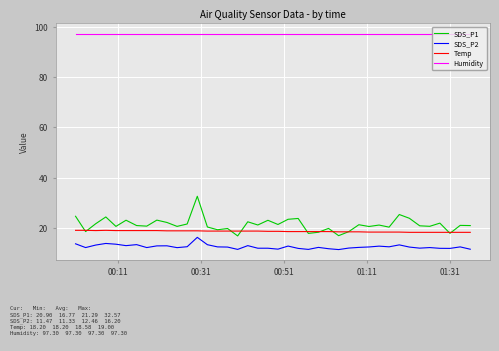

What is the maximum value for SDS_P2?

16.2